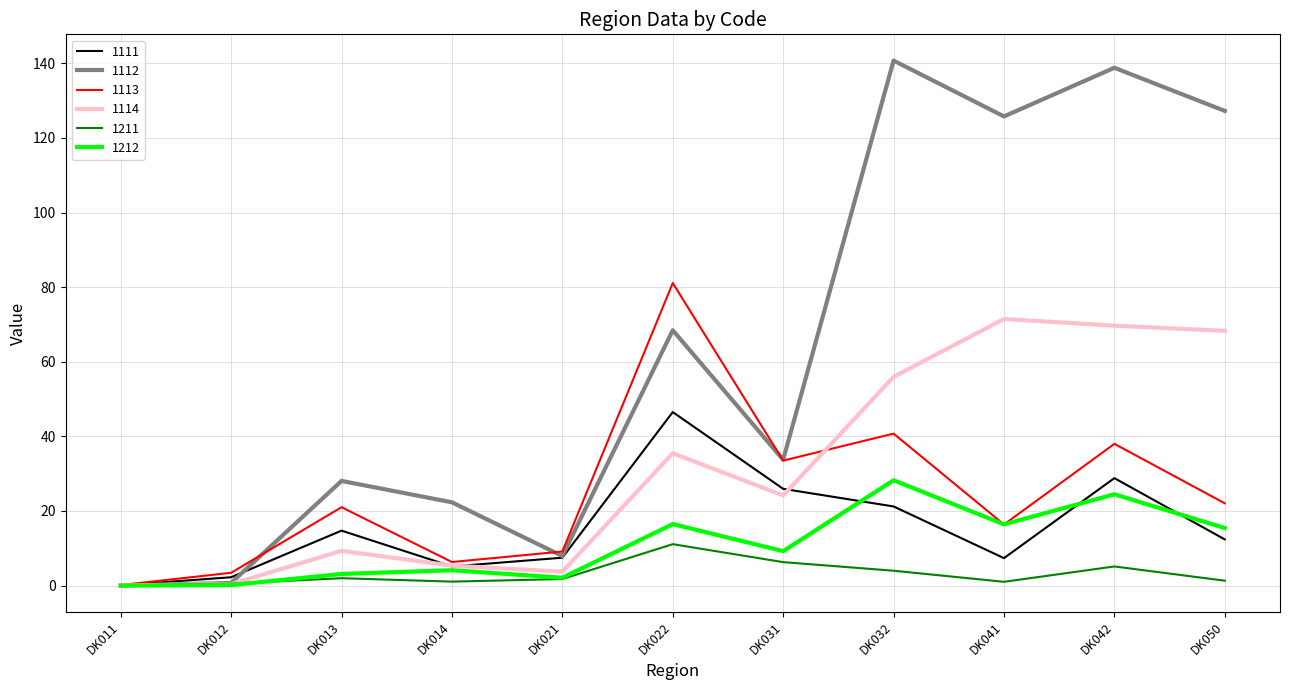

Which series has the widest spread of values?

1112